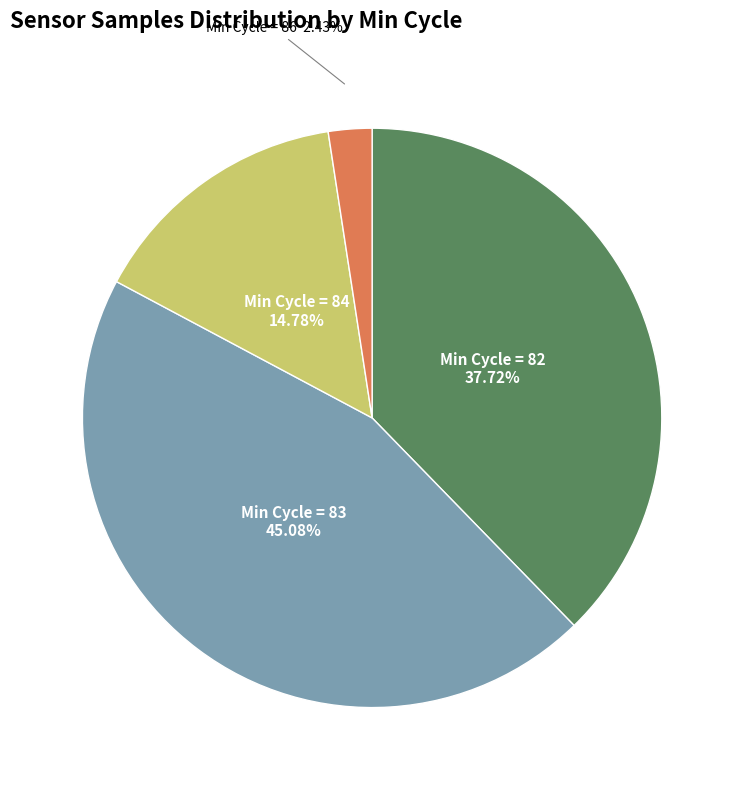

Is there a majority slice in this chart?

No